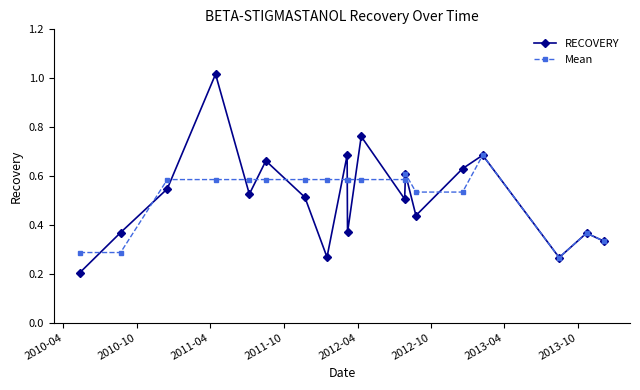

Count the Mean values in the range 0 to 1.

19